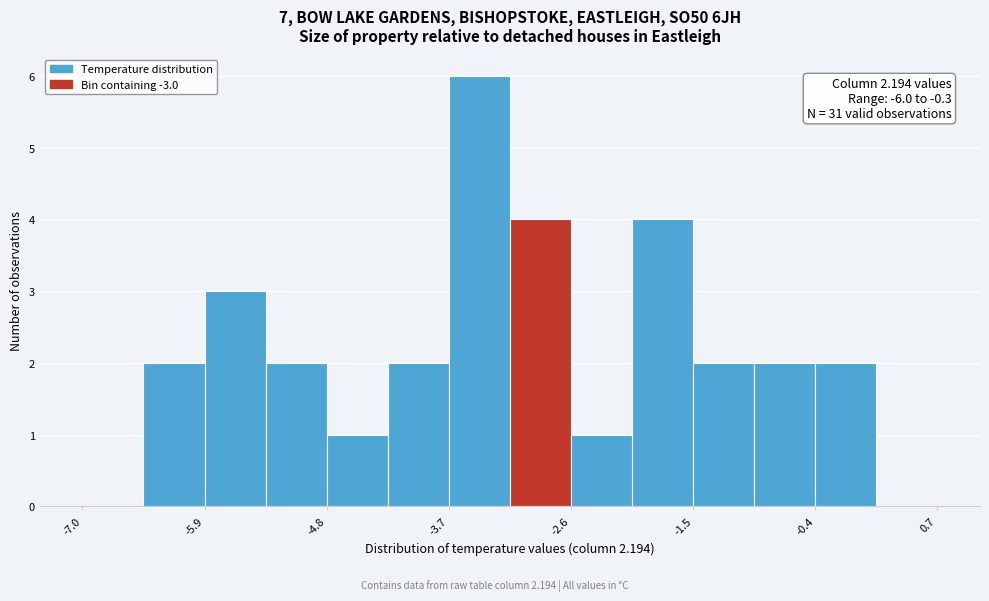

Around what value on the x-axis is the tallest bar? Give the approximate position of its centre, as read against the axis.

-3.4